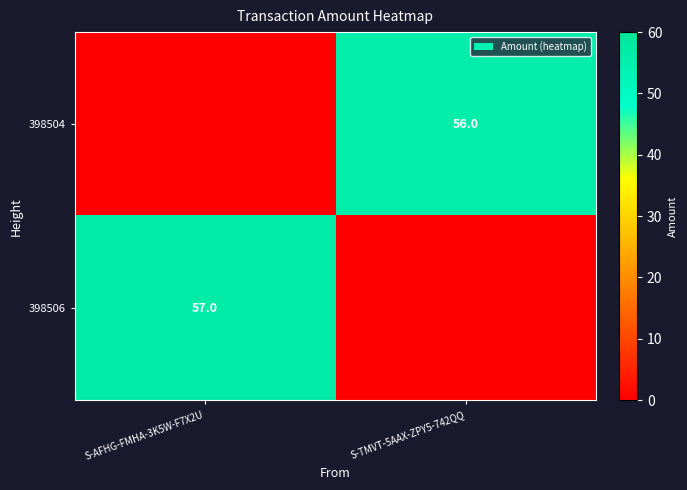

Which category has the lowest value across all series?

S-AFHG-FMHA-3K5W-F7X2U